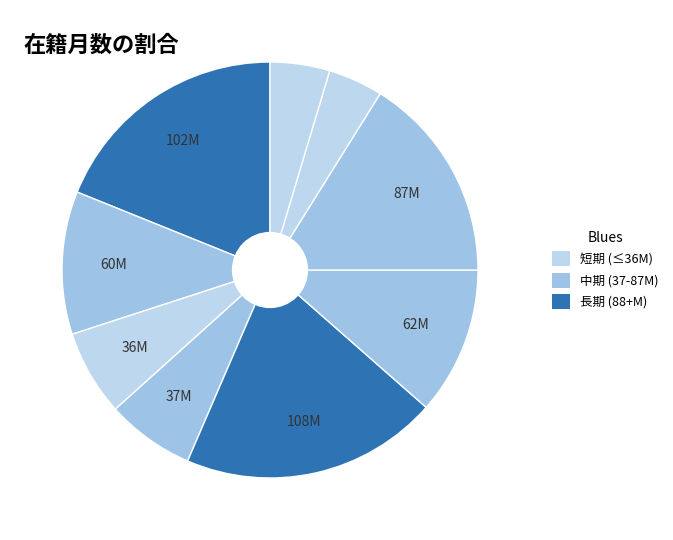

How many segments does this pie chart have?

9